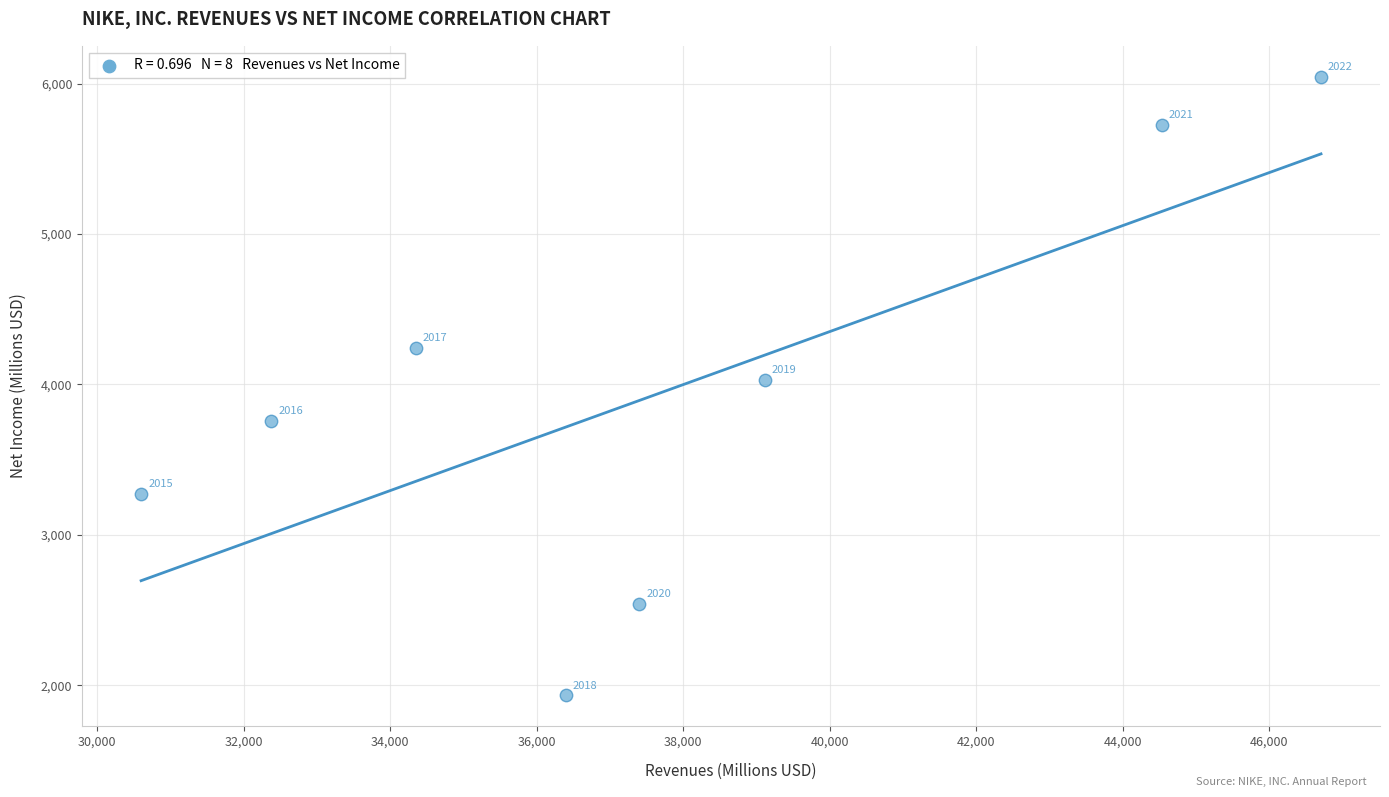

What Y value in the scatter plot is closest to 3989?

4029